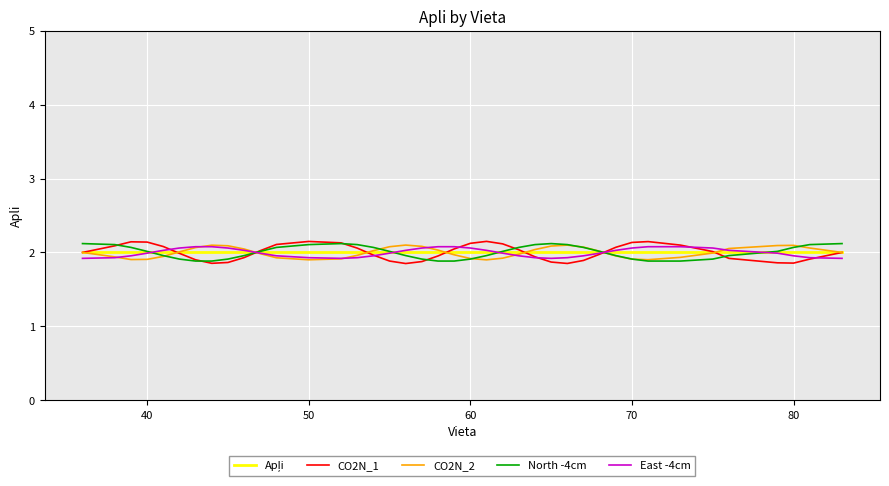

What is the lowest value of the CO2N_2 series?

1.9